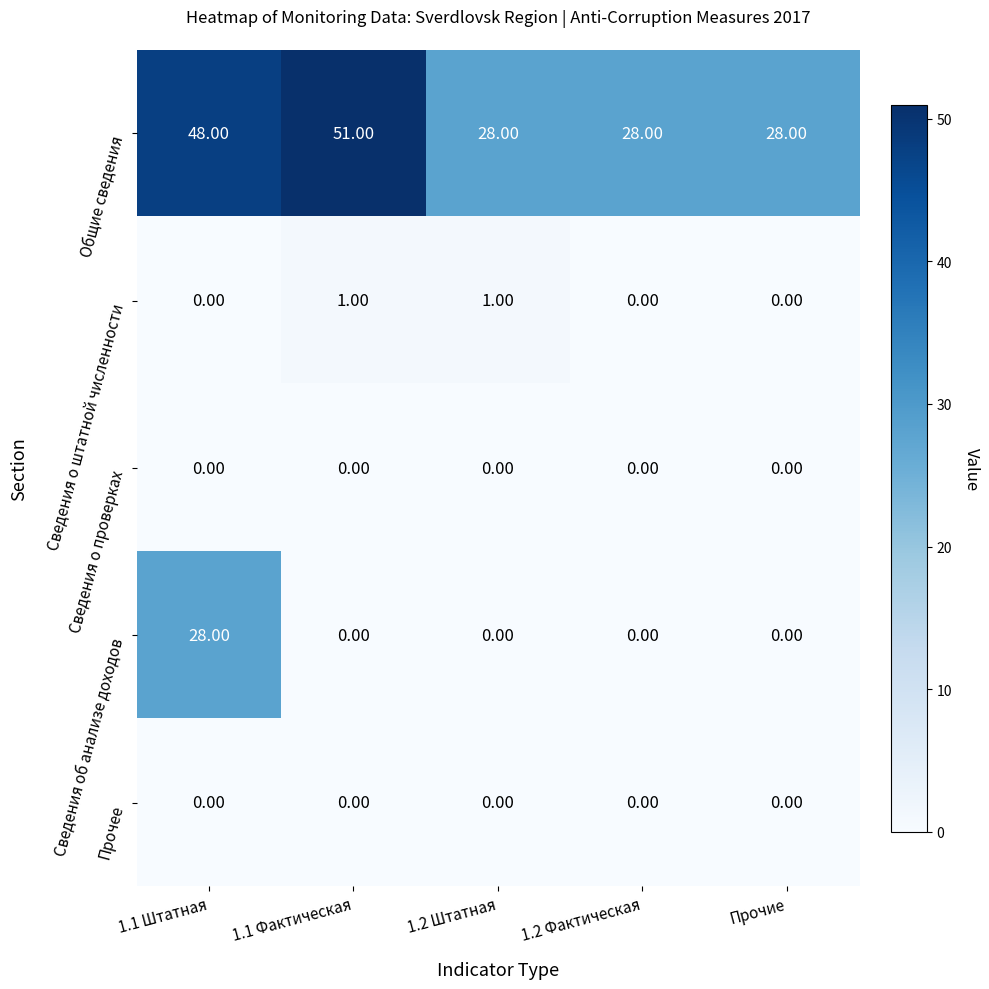

What is the difference between the highest and lowest values at 1.2 Штатная?

28